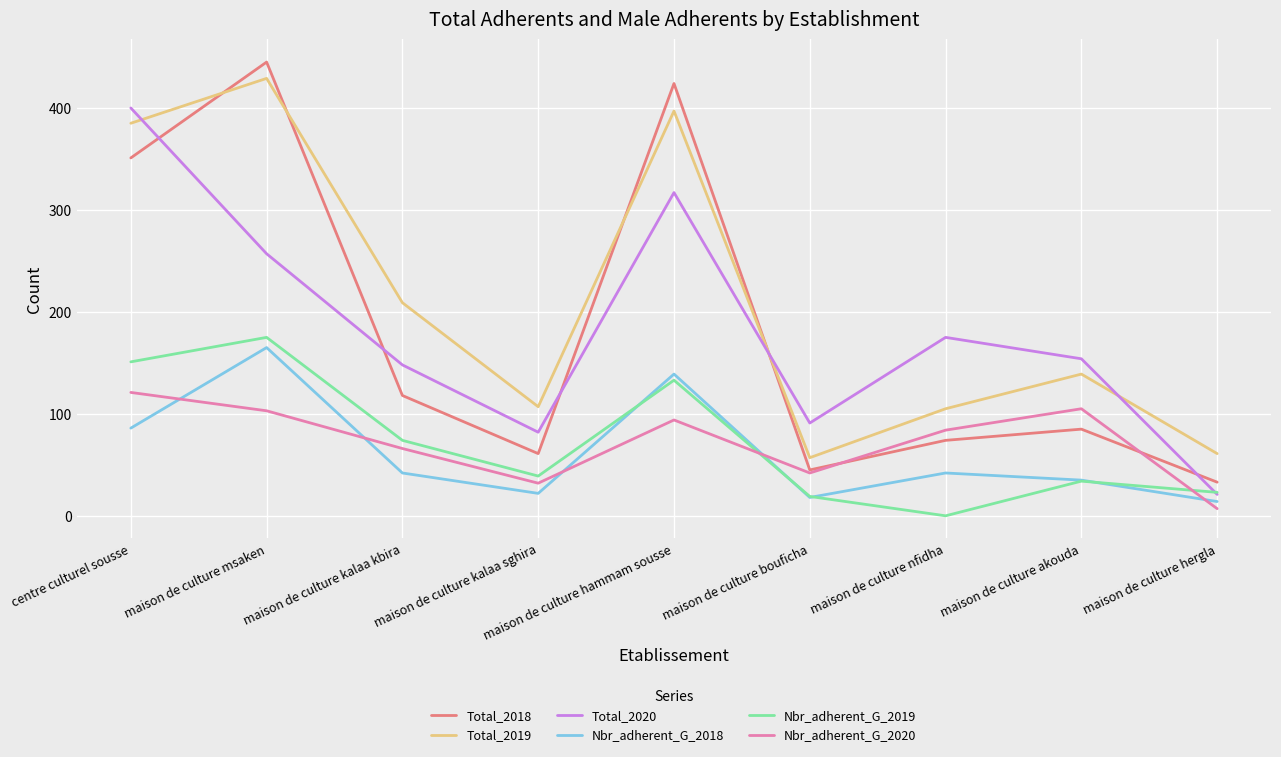

Which series has the largest total across all categories?

Total_2019